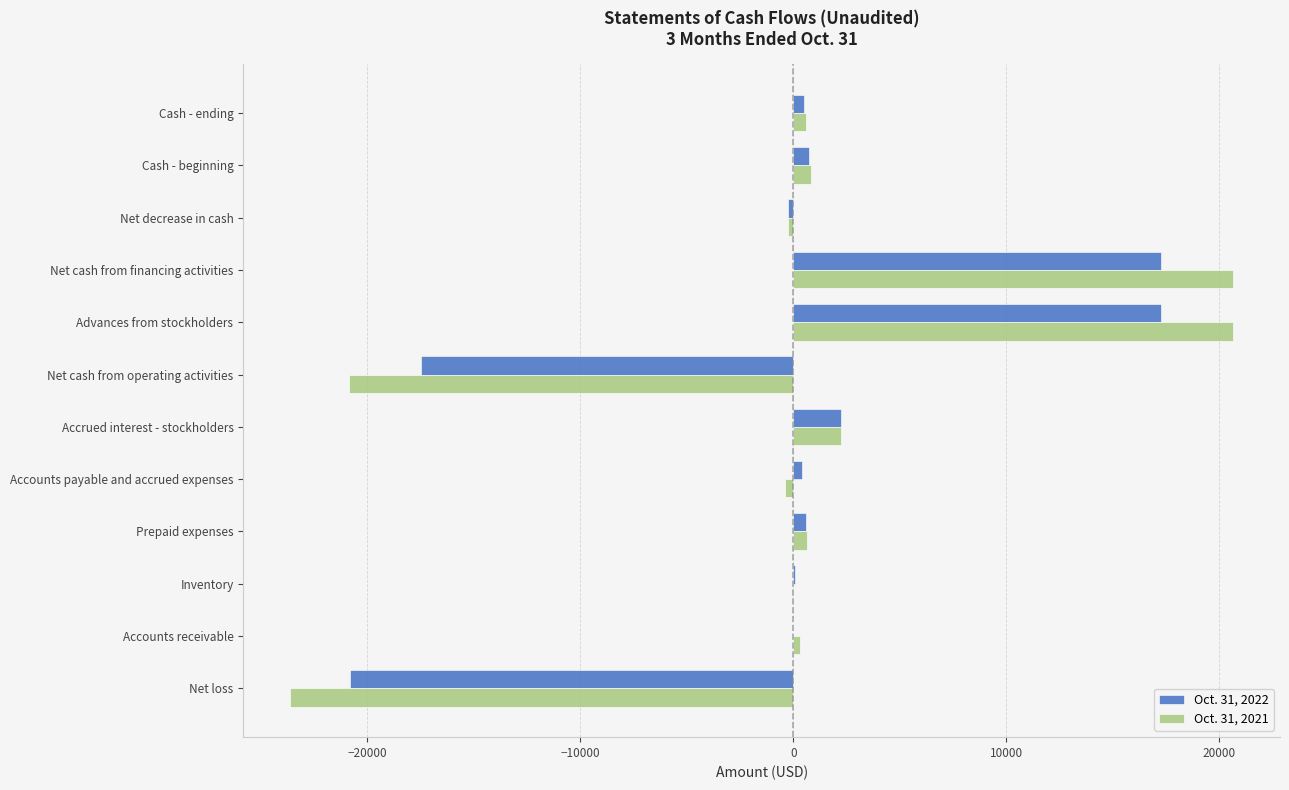

What is the maximum value shown in the chart?

20628